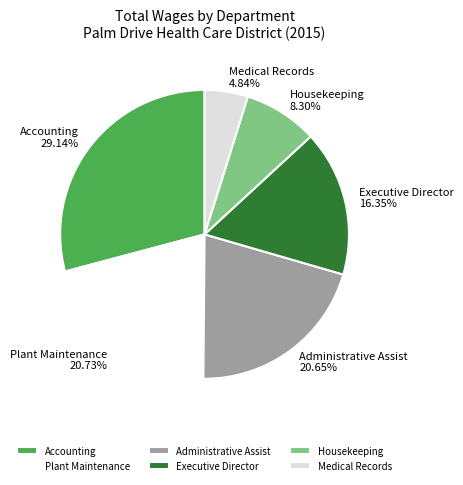

Does Executive Director represent more than half of the total?

No